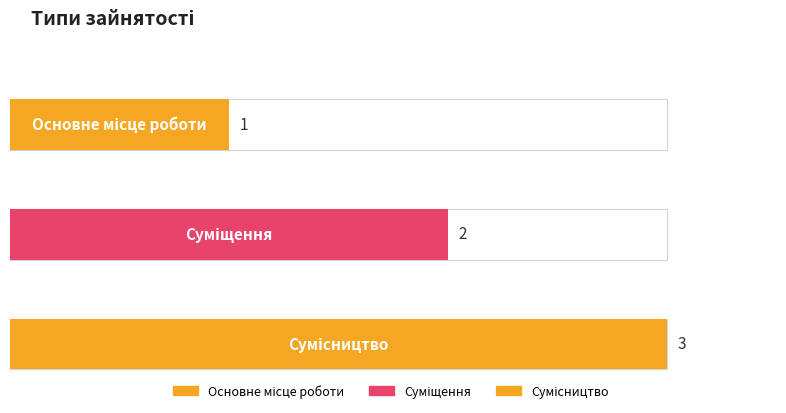

How many values are between 1 and 3?

3